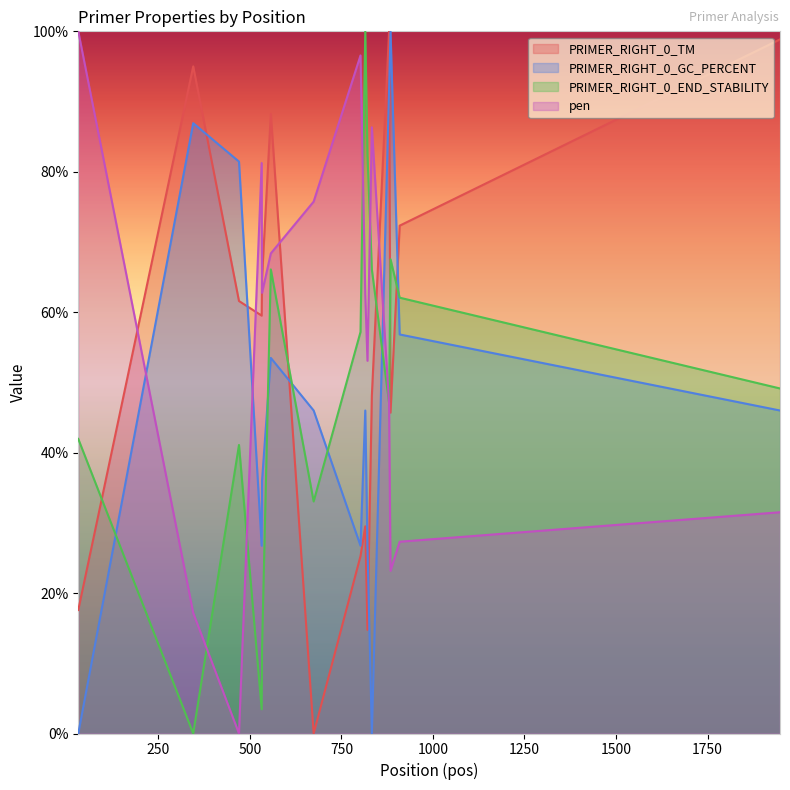

Rank the categories by pen value from highest to lowest.

31, 802, 833, 532, 674, 557, 533, 815, 821, 880, 1948, 909, 884, 345, 470